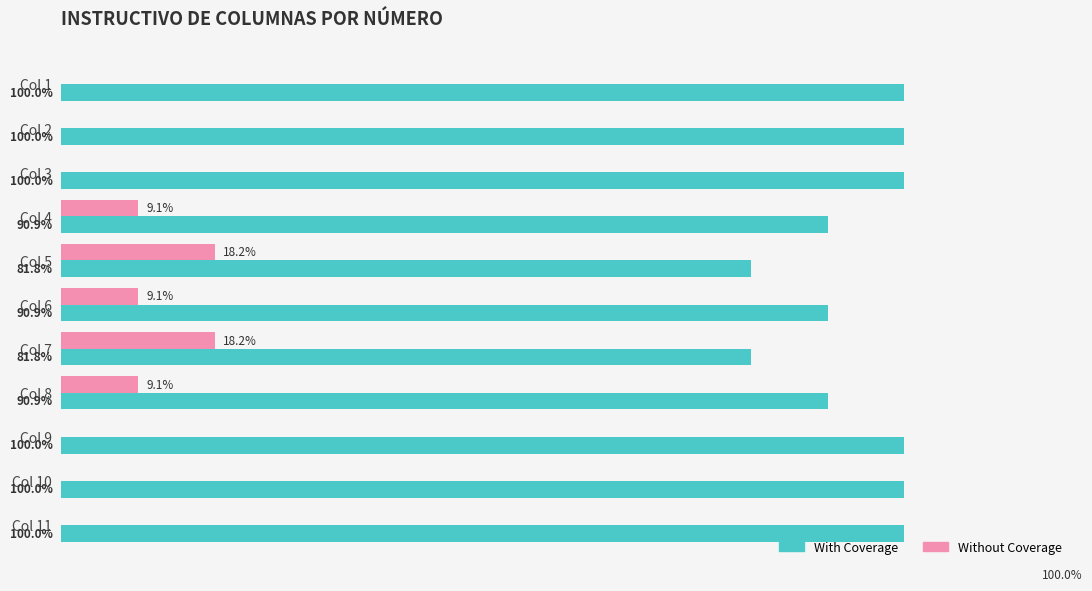

Which series has the largest total across all categories?

With Coverage